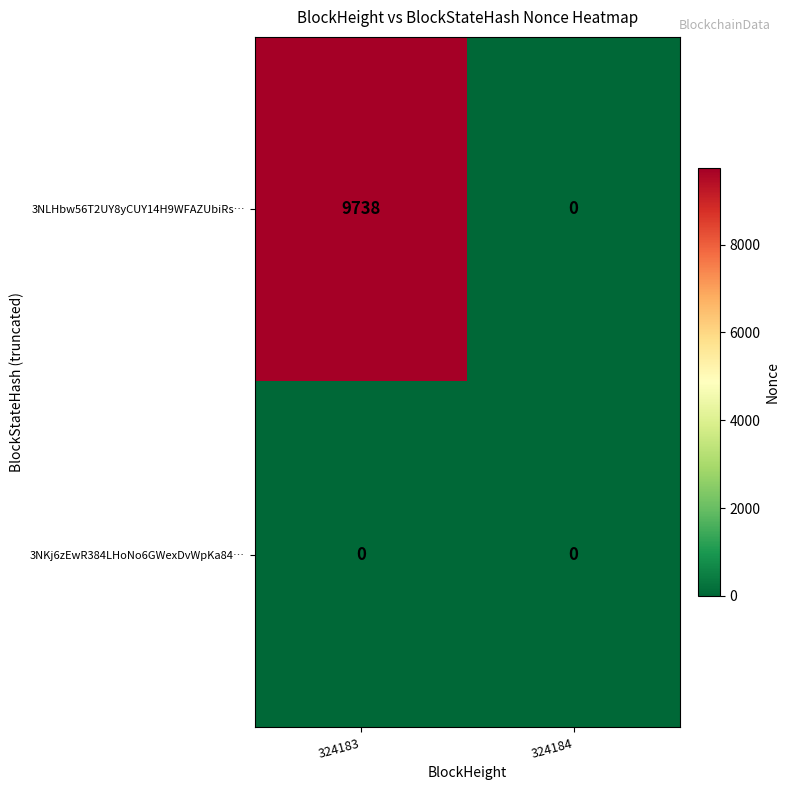

Rank the series by their average value, from lowest to highest.

3NKj6zEwR384LHoNo6GWexDvWpKa84…, 3NLHbw56T2UY8yCUY14H9WFAZUbiRs…